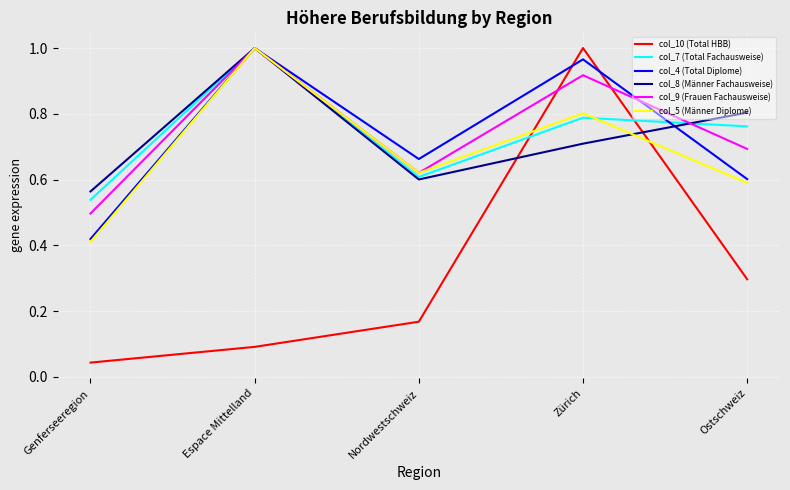

Where do col_9 (Frauen Fachausweise) and col_10 (Total HBB) first cross each other?

Nordwestschweiz and Zürich